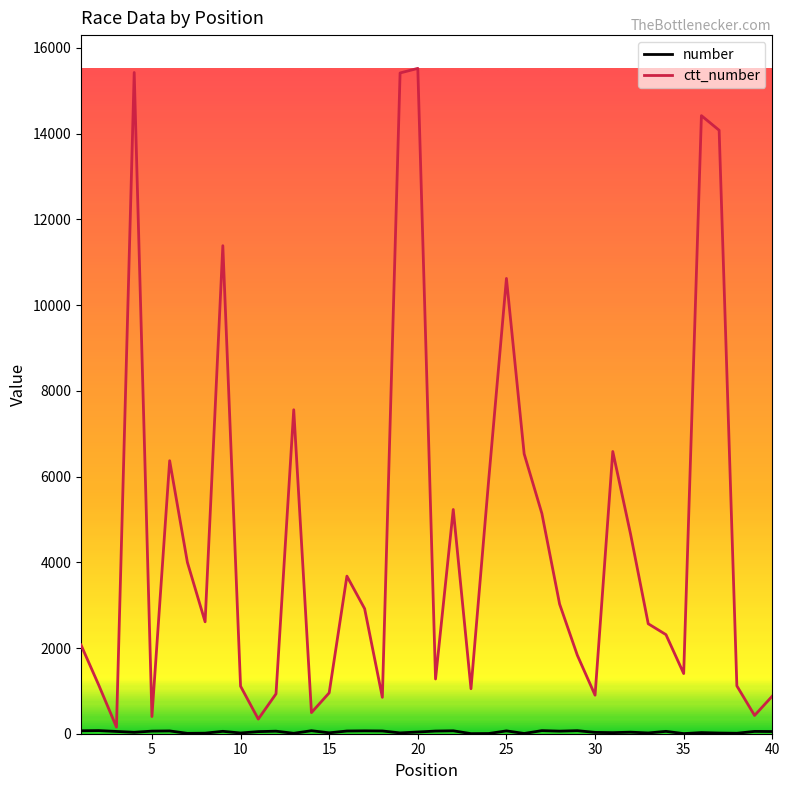

What is the sum of all ctt_number values?

183307